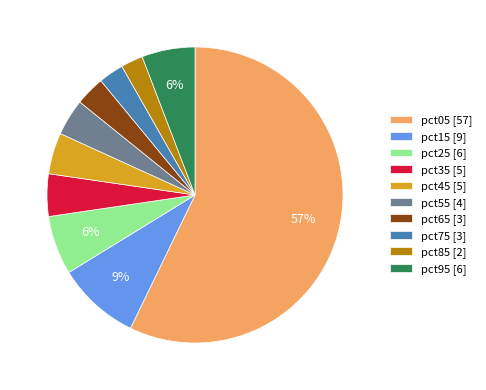

Between pct75 [3] and pct35 [5], which is larger?

pct35 [5]